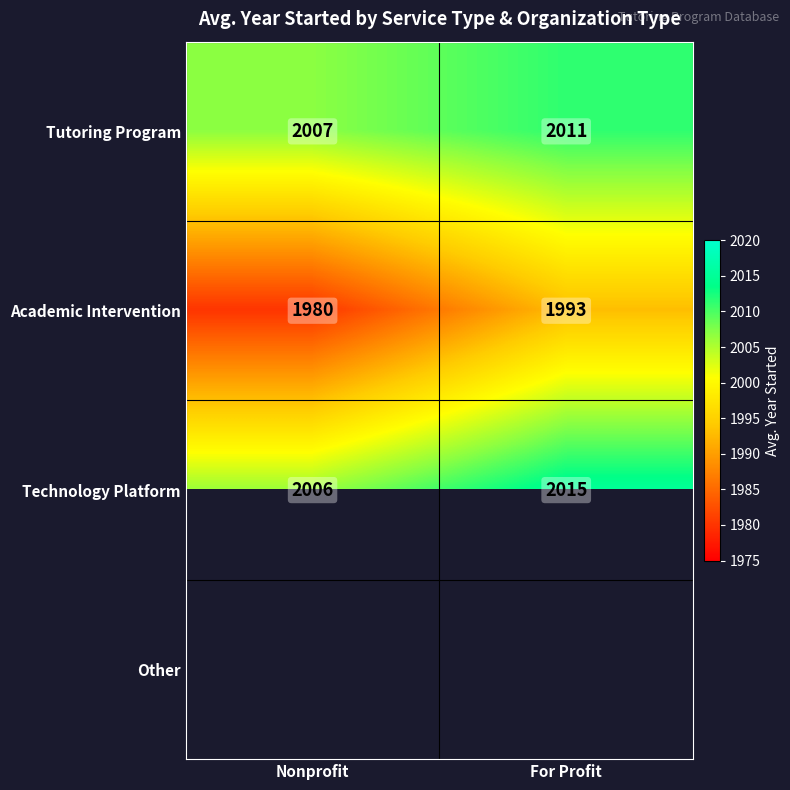

How many values in the Tutoring Program series are below 2011?

1